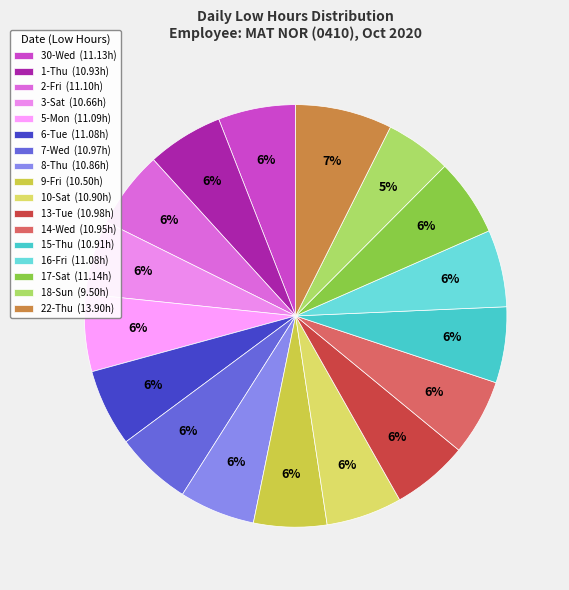

What percentage do 8-Thu and 1-Thu together represent?

11.6%